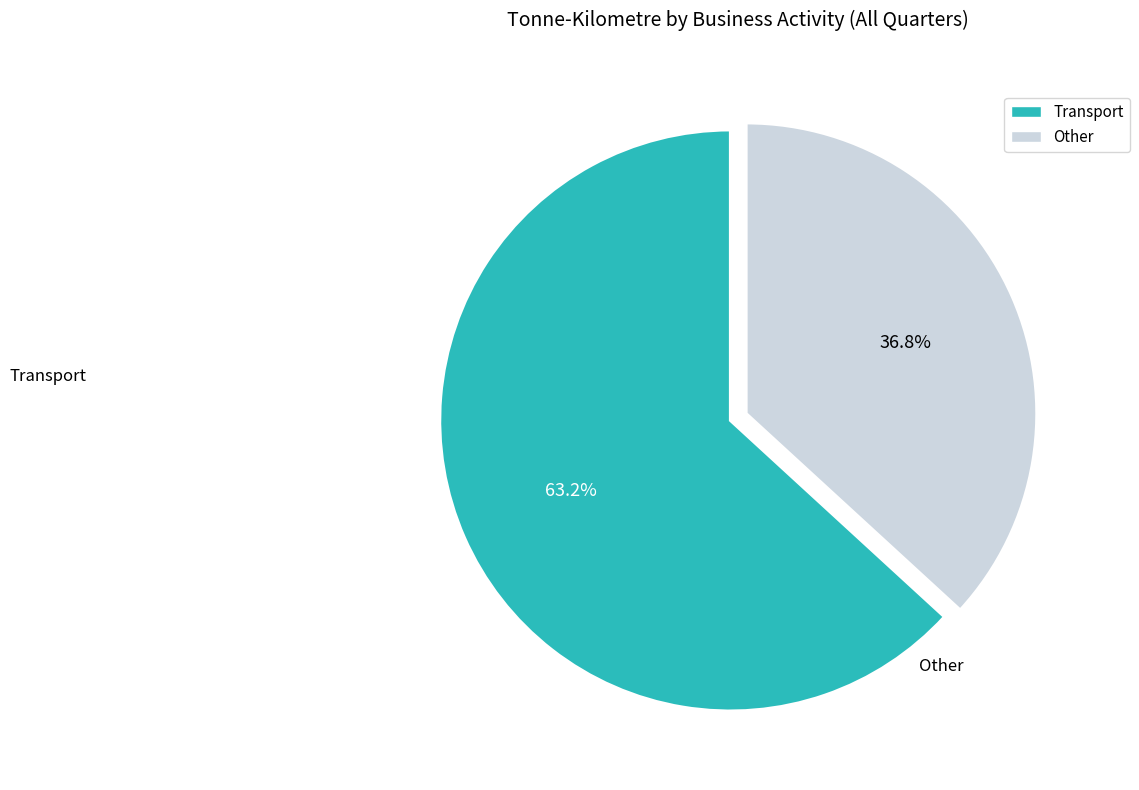

What is the largest slice in the pie chart?

Transport